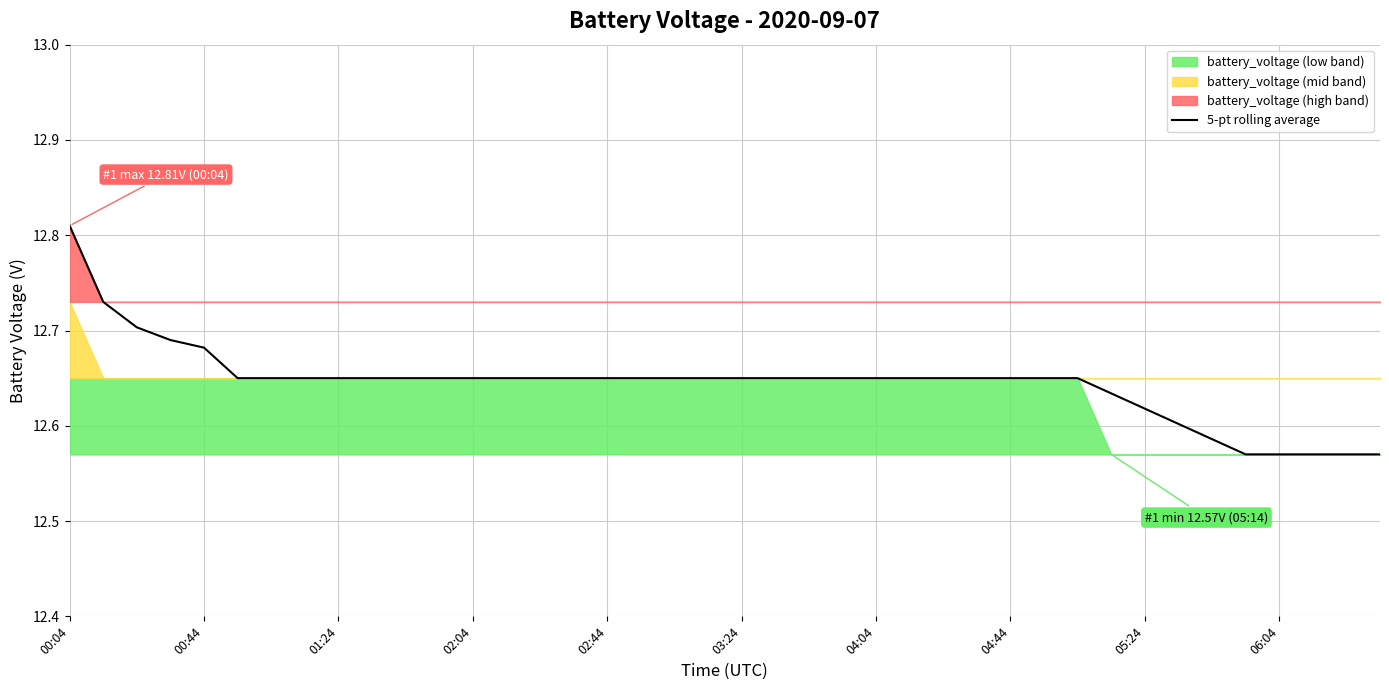

The 5-pt rolling average series shows 20.9 at 00:04. True or false?

False